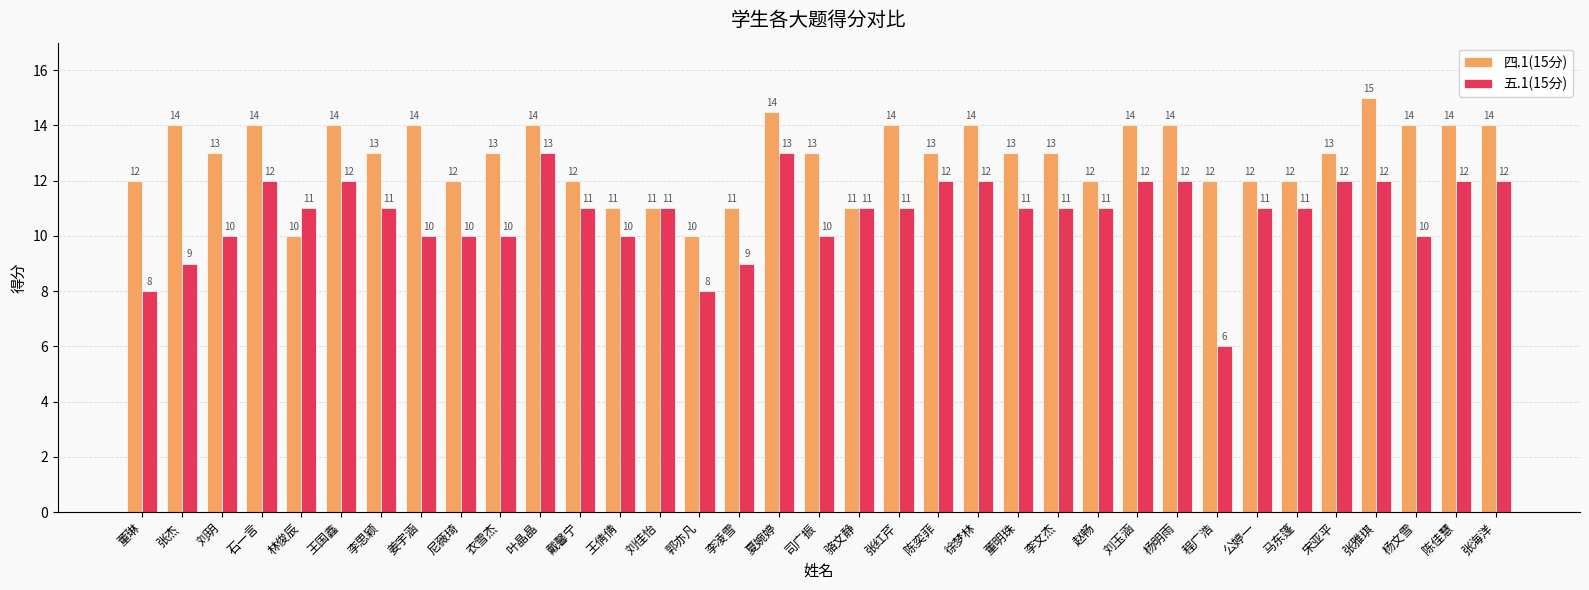

How many values in the 四.1(15分) series are below 13?

13